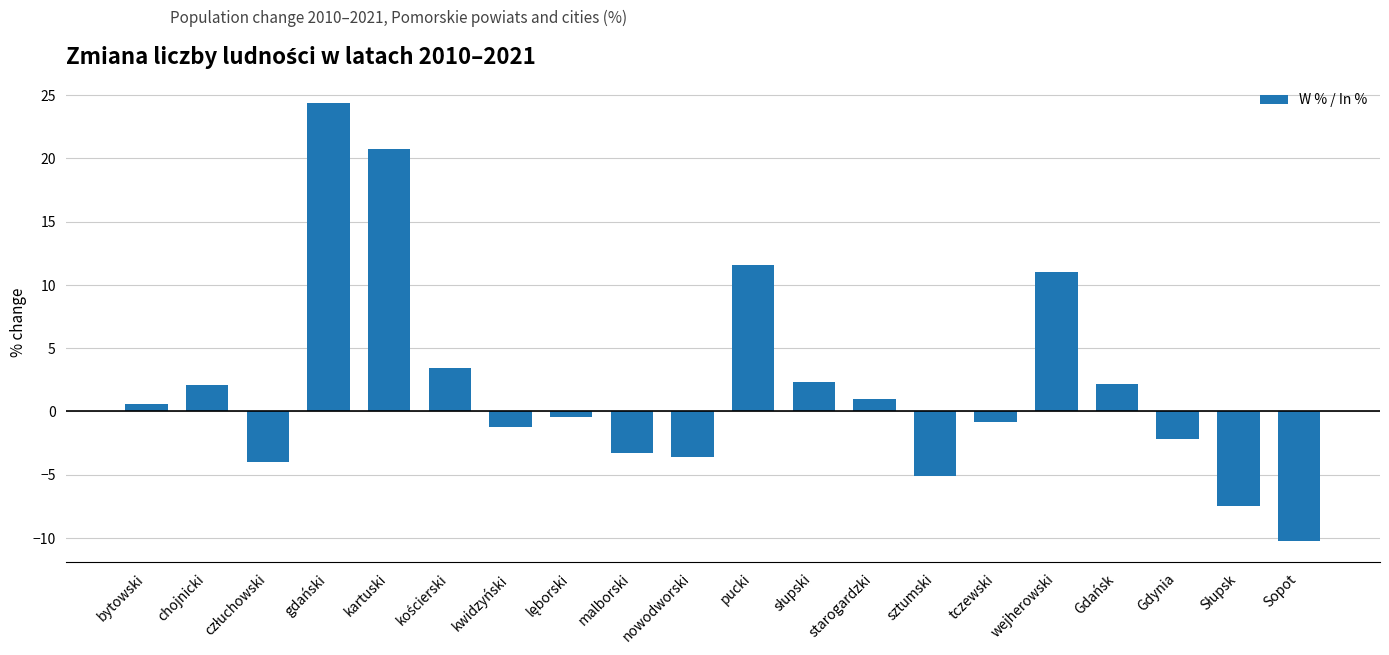

What is the difference between the values at pucki and malborski?

14.9